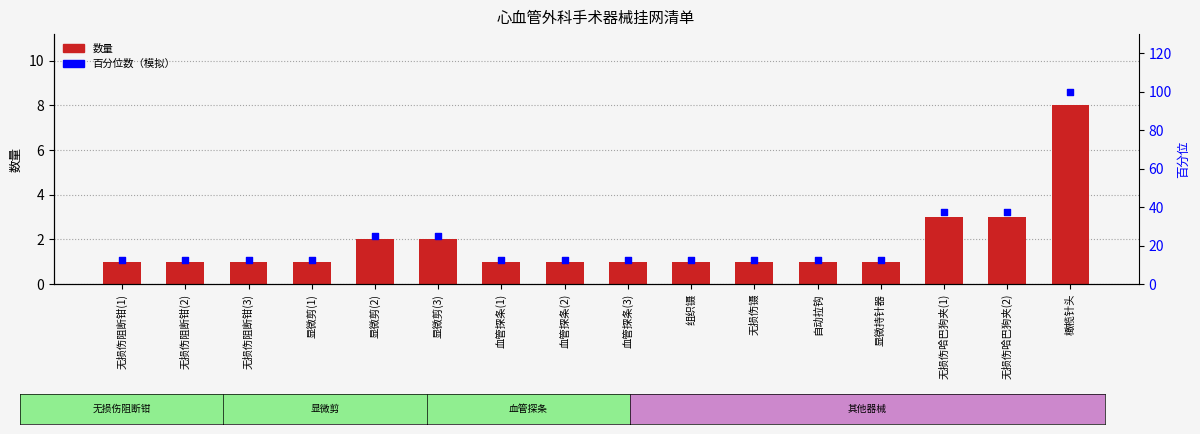

Which series contains the highest Y value?

百分位数（模拟）